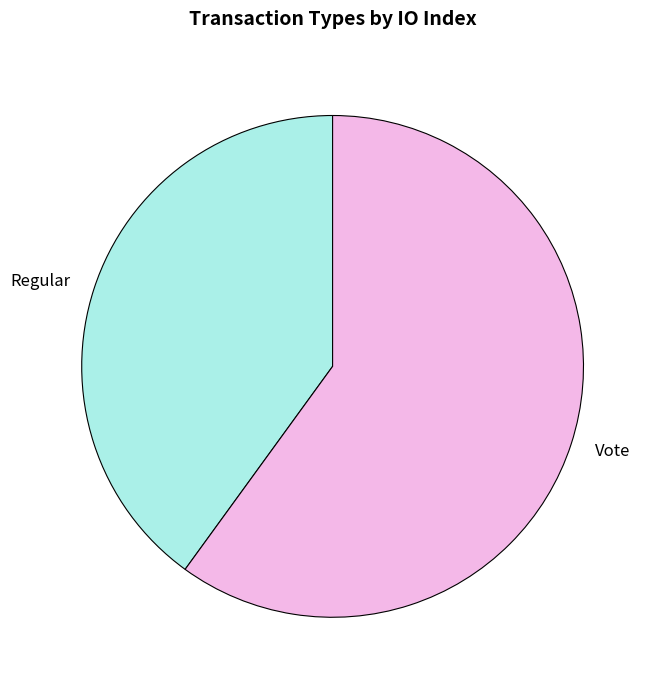

Rank the categories by value from lowest to highest.

Regular, Vote